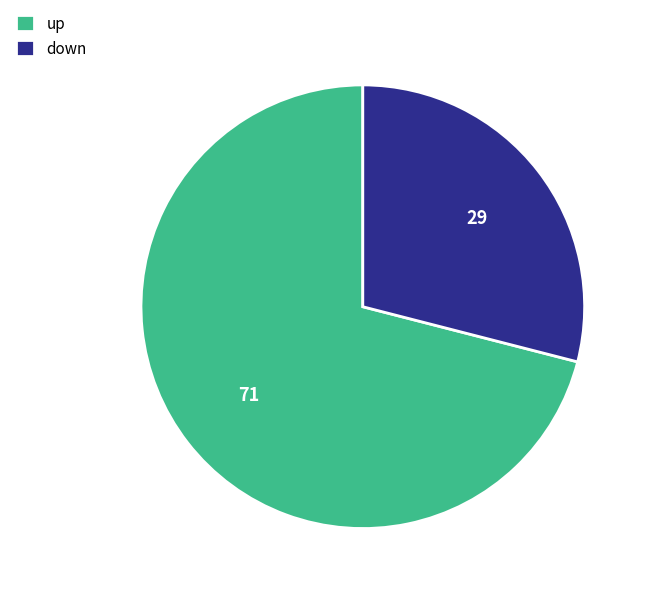

Is there any slice that represents more than half of the pie?

Yes